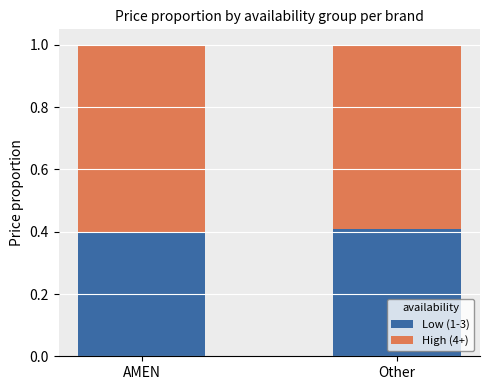

What is the maximum value for Low (1-3)?

0.4